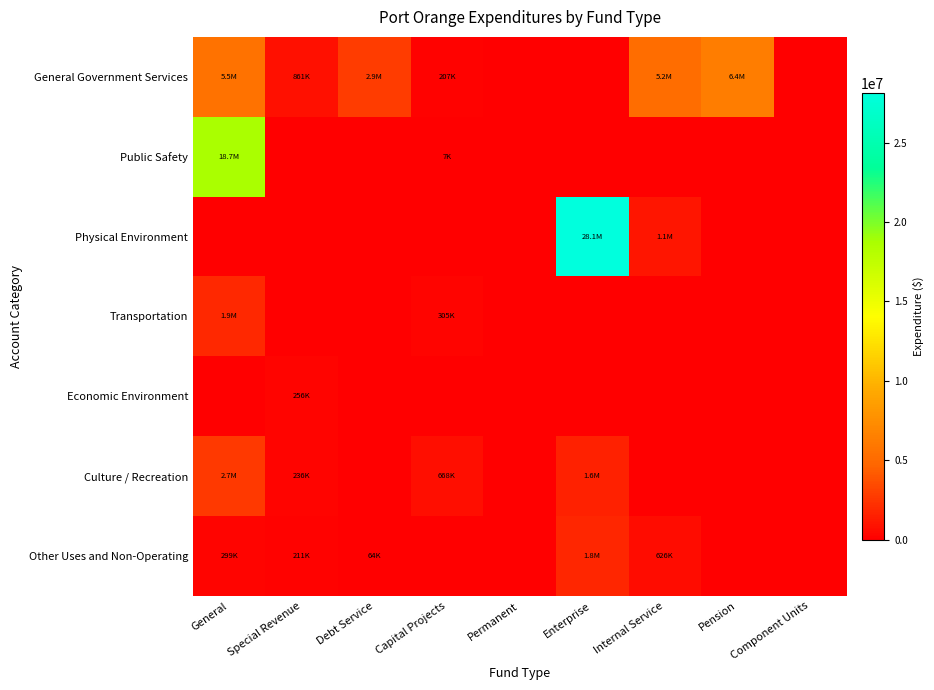

What is the total value across all series at Debt Service?

2917098